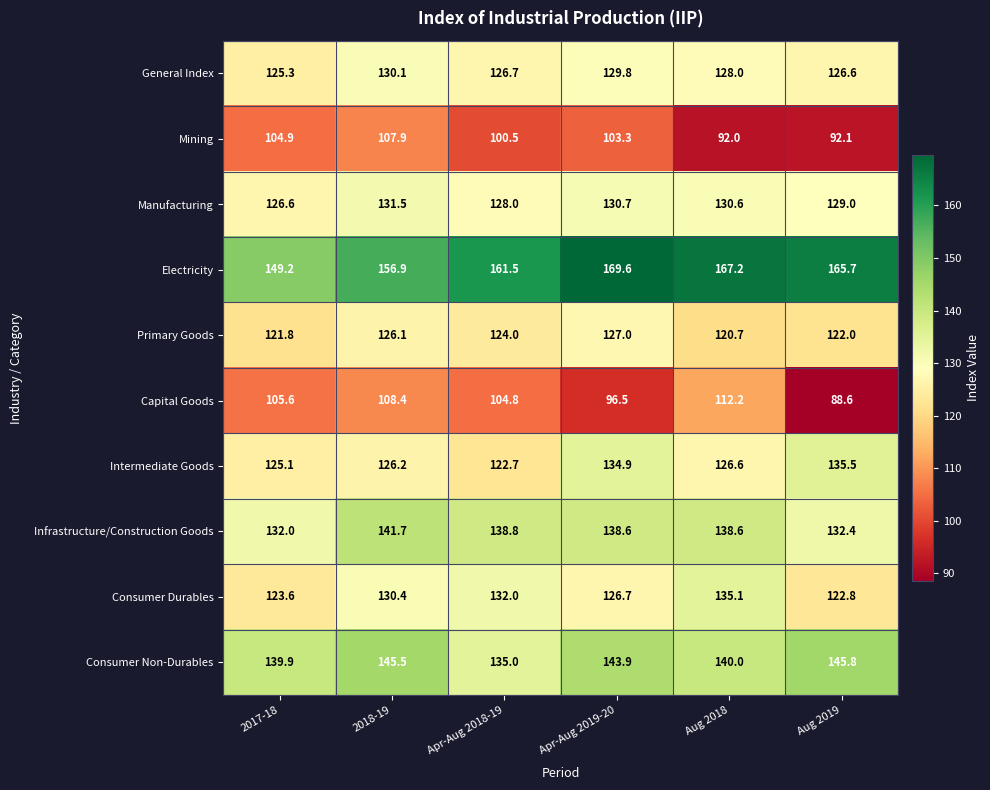

Which series changed the most between 2017-18 and Aug 2018?

Electricity